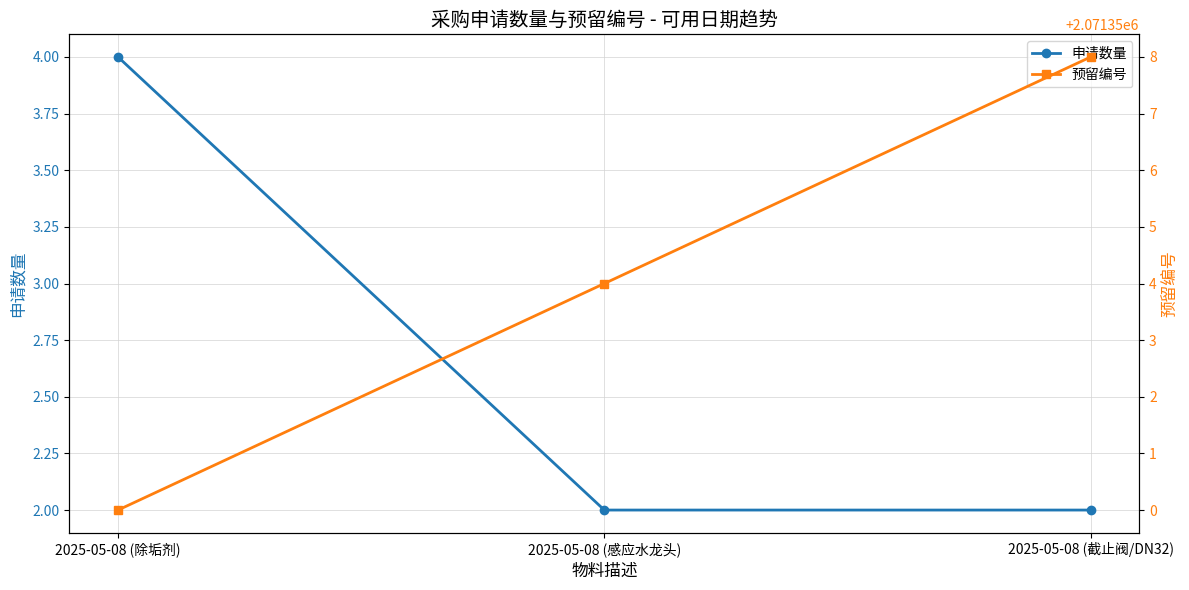

Between 2025-05-08 (除垢剂) and 2025-05-08 (截止阀/DN32), which series saw the biggest shift?

预留编号